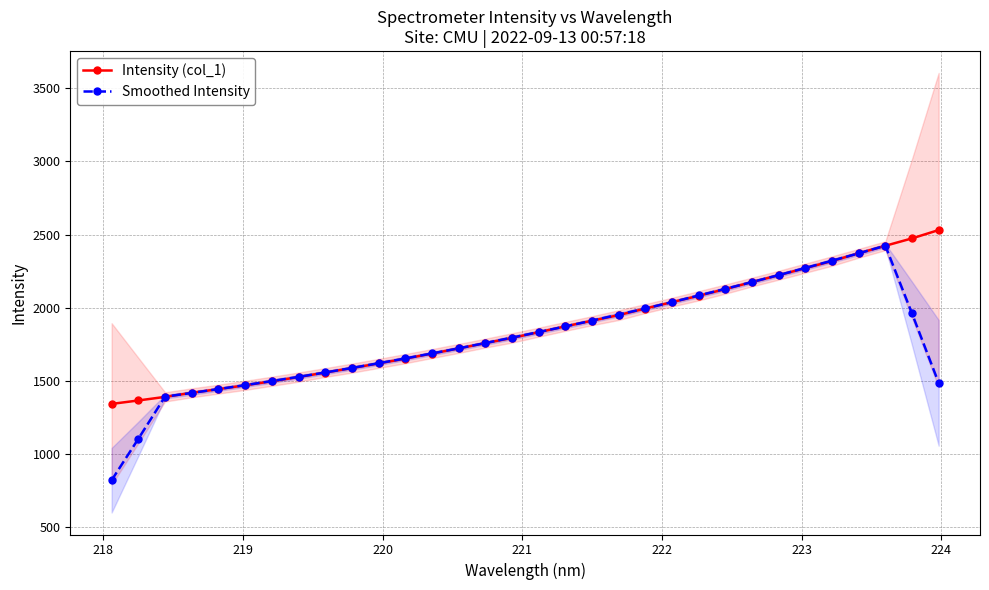

Which series ends up on top after the final intersection of Smoothed Intensity and Intensity (col_1)?

Intensity (col_1)